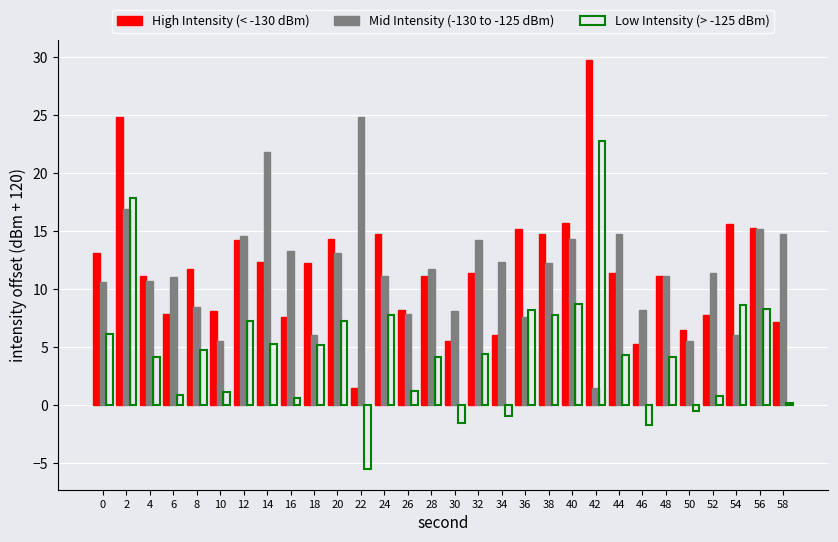

Count the number of data series in this chart.

3